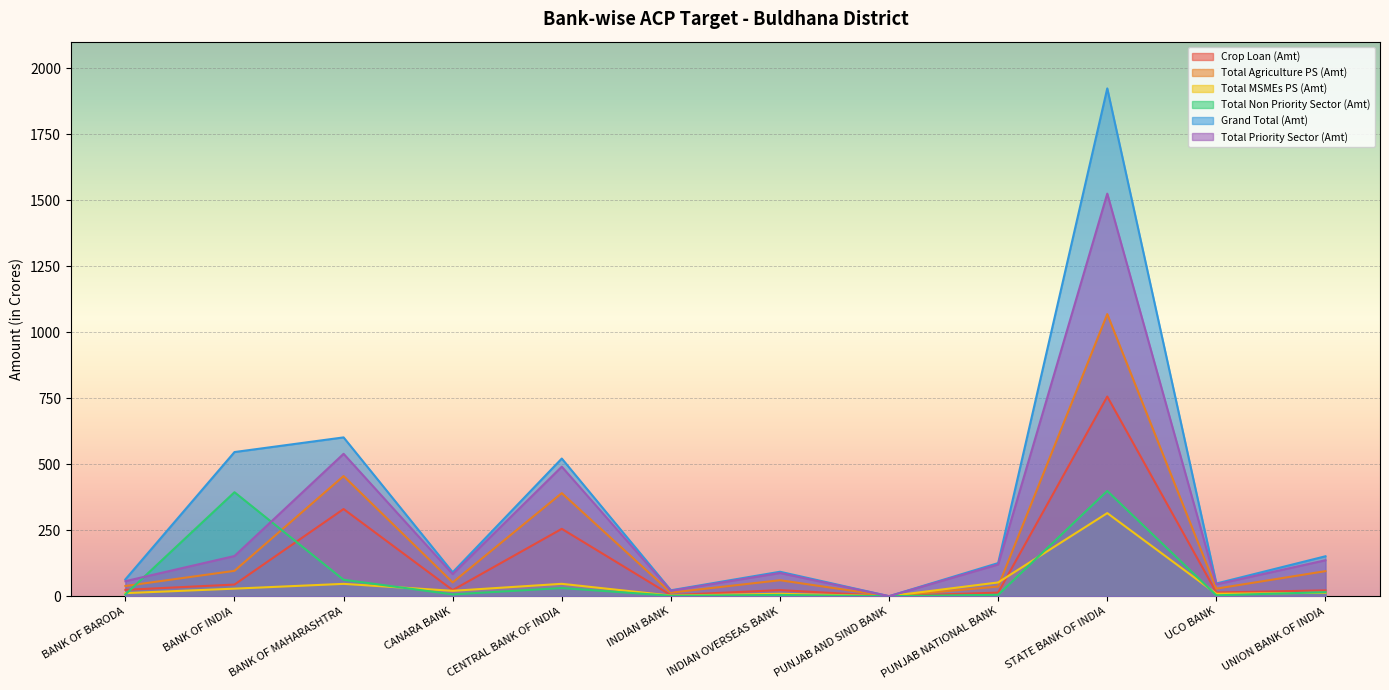

What are all the series names shown in the legend?

Crop Loan (Amt), Total Agriculture PS (Amt), Total MSMEs PS (Amt), Total Non Priority Sector (Amt), Grand Total (Amt), Total Priority Sector (Amt)